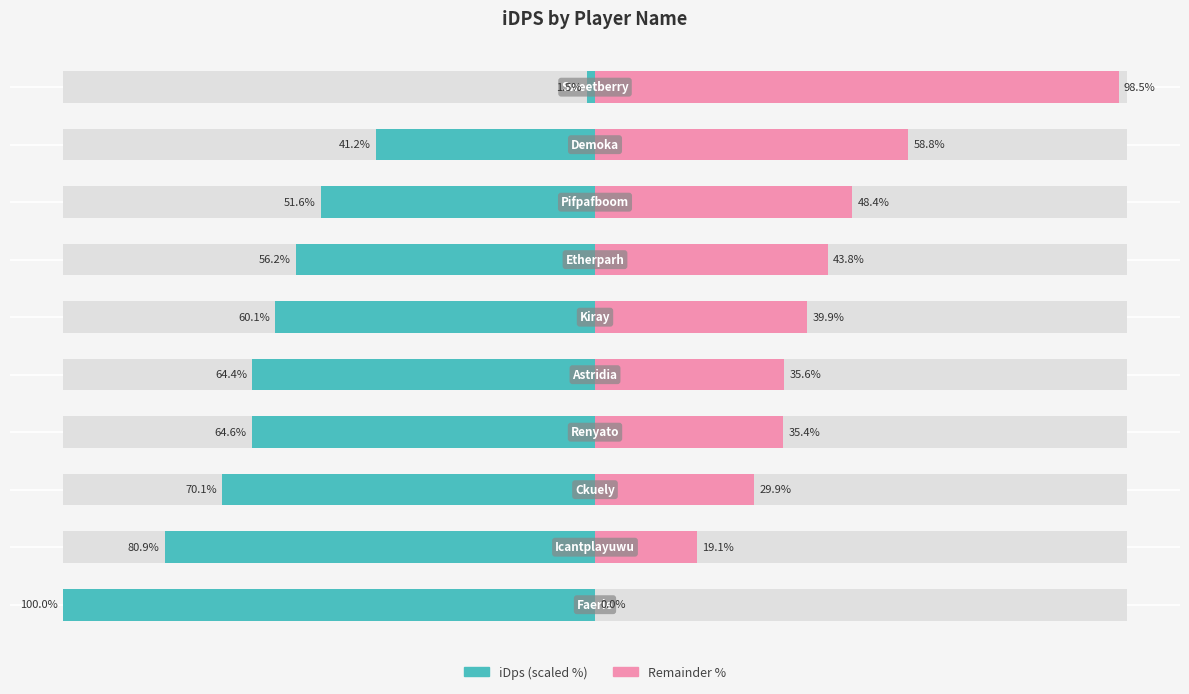

Reading left to right, transcribe all the data shown in this chart.

iDps (scaled): 100.0	80.9	70.1	64.6	64.4	60.1	56.2	51.6	41.2	1.5
Remainder: 0.0	19.1	29.9	35.4	35.6	39.9	43.8	48.4	58.8	98.5